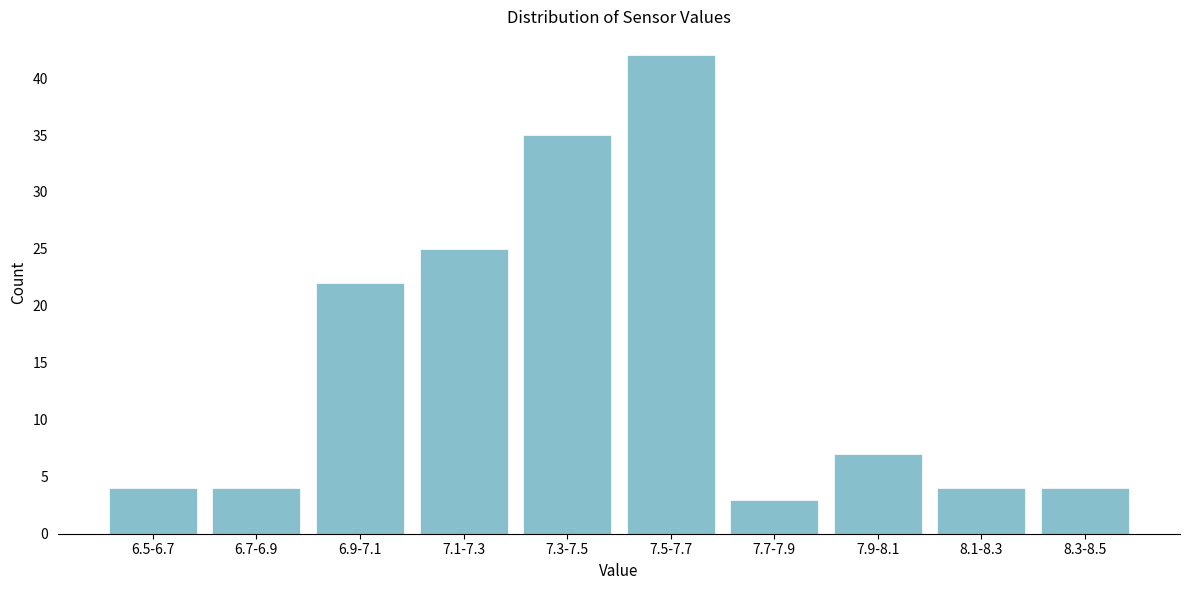

Reading left to right, list all the values displayed in this chart.

4	4	22	25	35	42	3	7	4	4